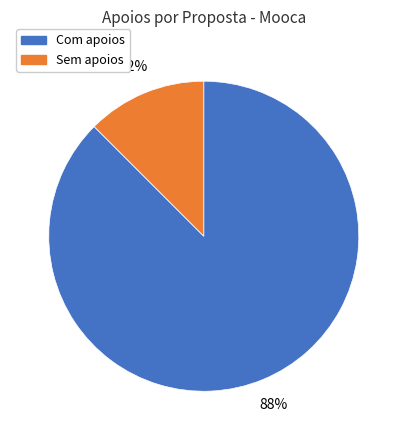

How many segments does this pie chart have?

2